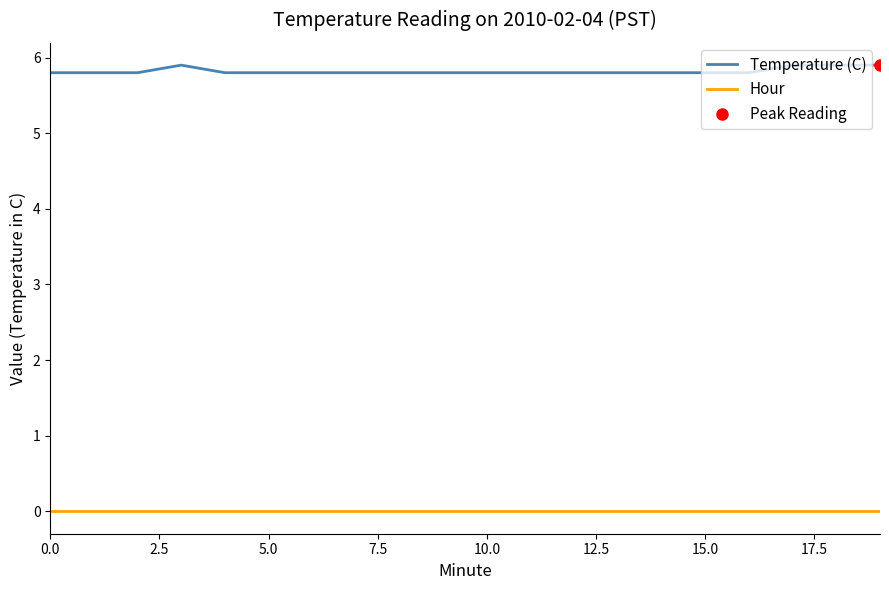

Reading left to right, list all the values displayed in this chart.

Temperature (C): 5.8	5.8	5.8	5.9	5.8	5.8	5.8	5.8	5.8	5.8	5.8	5.8	5.8	5.8	5.8	5.8	5.8	5.9	5.9	5.9
Hour: 0.0	0.0	0.0	0.0	0.0	0.0	0.0	0.0	0.0	0.0	0.0	0.0	0.0	0.0	0.0	0.0	0.0	0.0	0.0	0.0